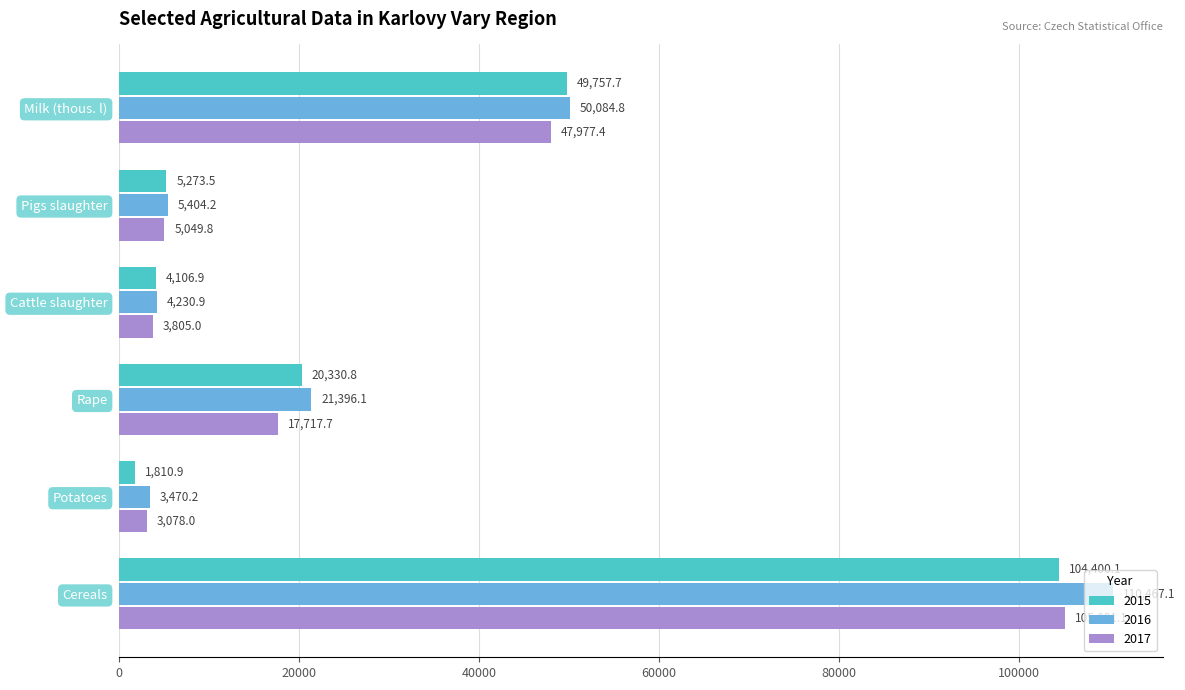

What is the sum of the 2015 values at Potatoes and Cattle slaughter?

5917.8